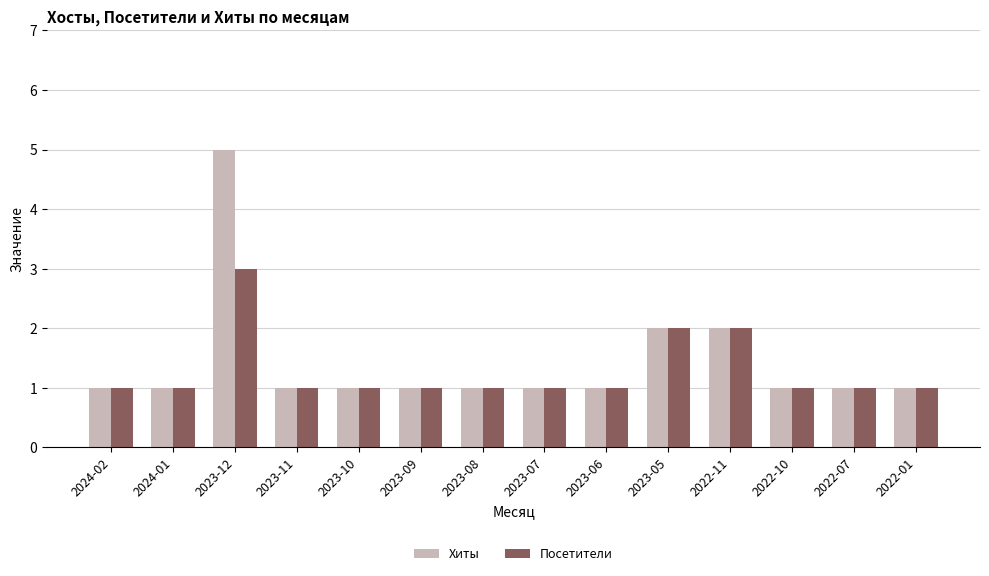

How many data points does each series have?

14